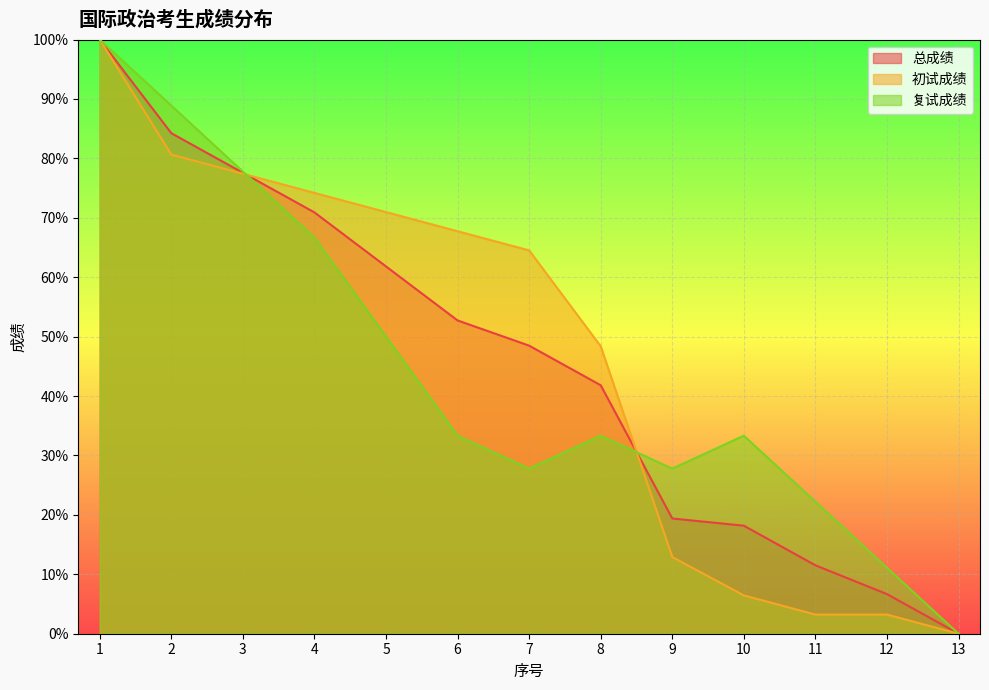

The value of 复试成绩 at 5 is 50.0. True or false?

True